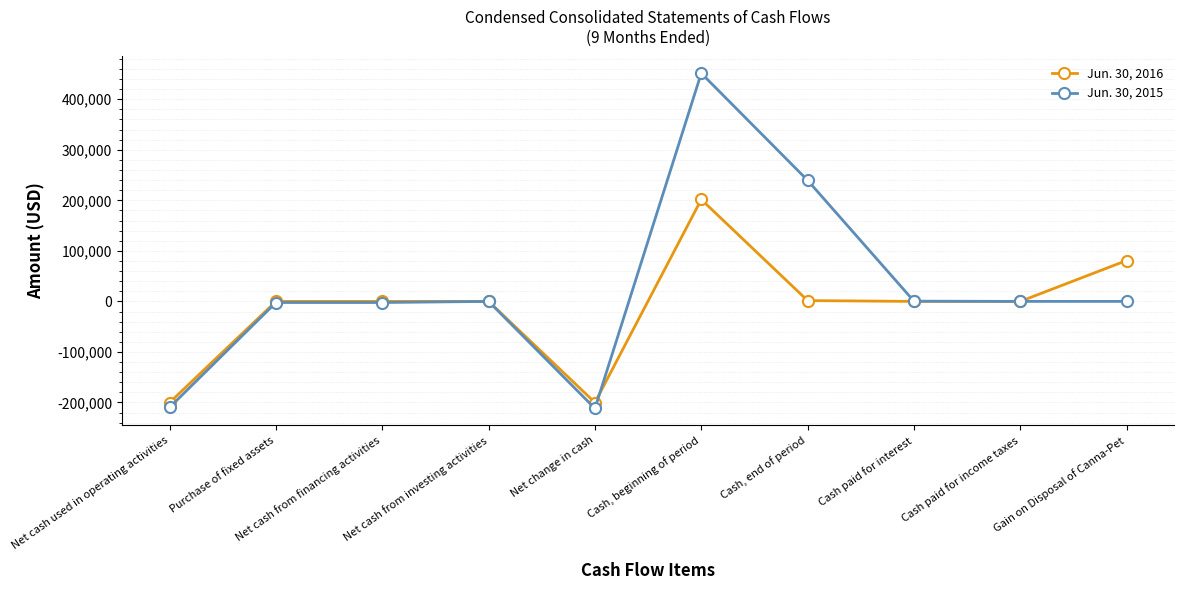

Which series has the widest spread of values?

Jun. 30, 2015